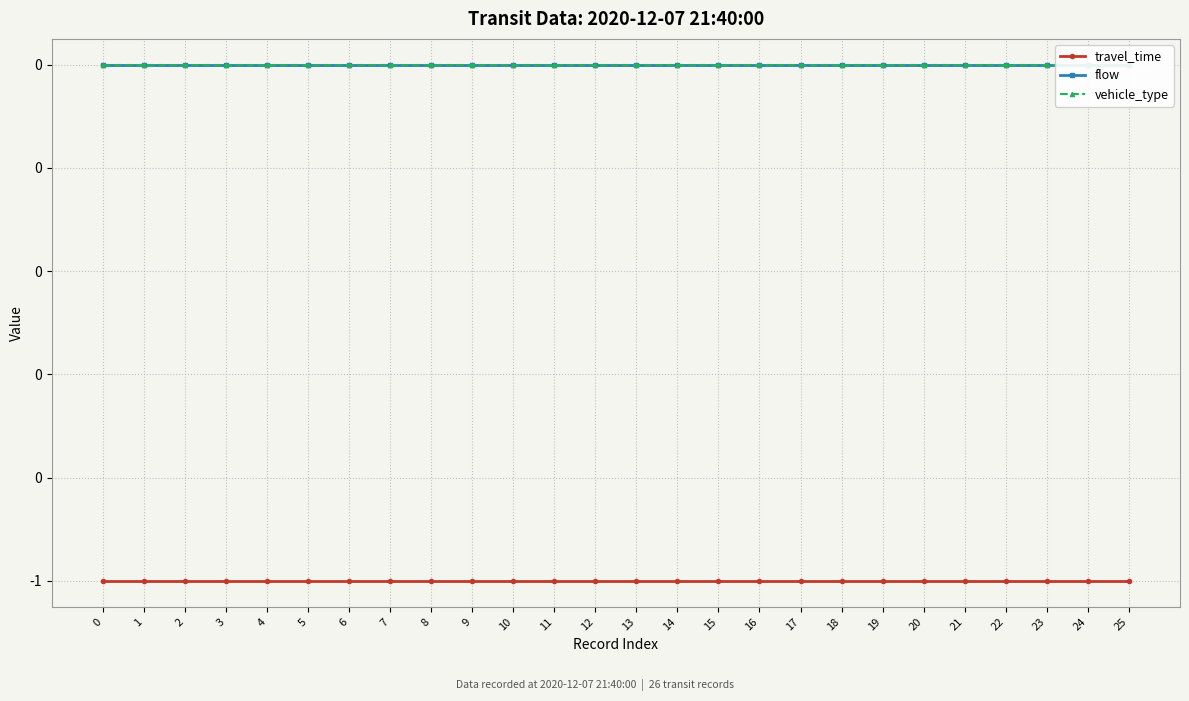

True or false: vehicle_type and flow intersect in this chart.

False